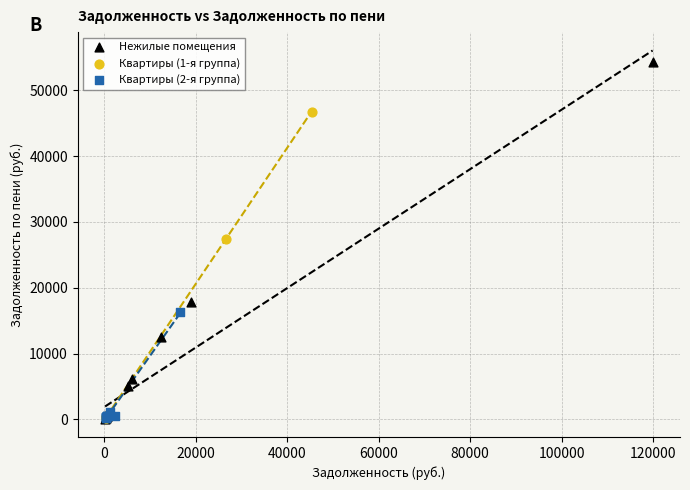

What are all the series names shown in the legend?

Нежилые помещения, Квартиры (1-я группа), Квартиры (2-я группа)